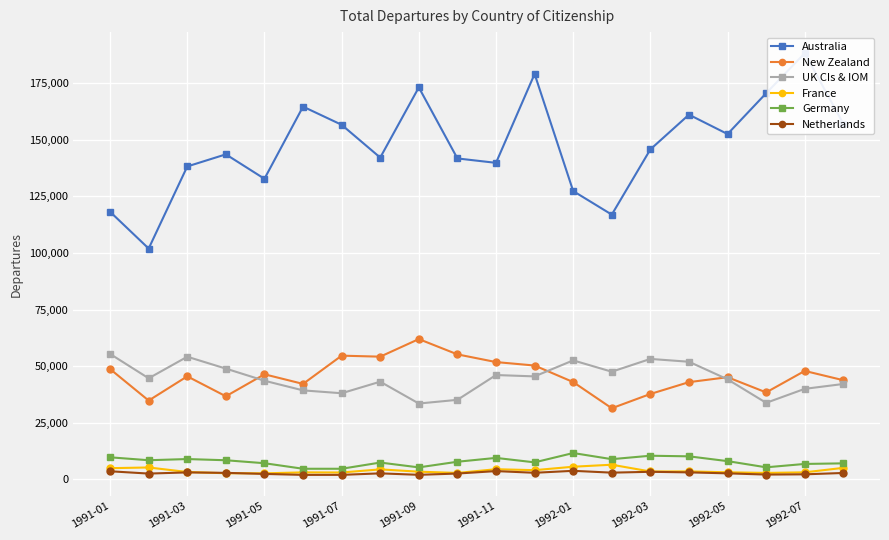

True or false: New Zealand and France intersect in this chart.

False